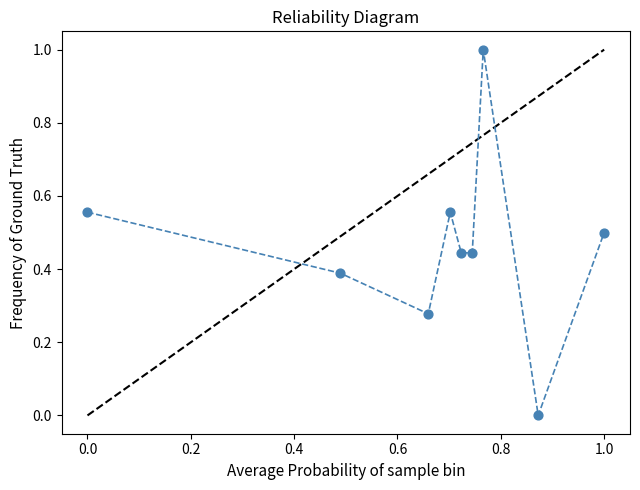

What is the average X value?

0.7